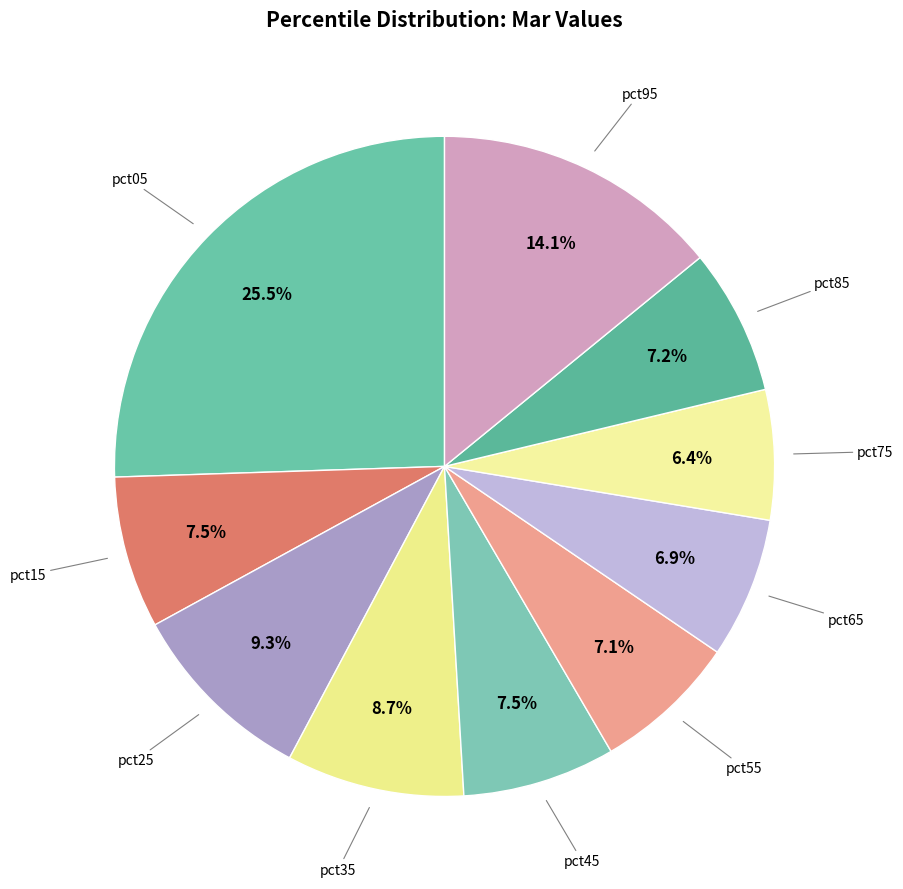

Which category has the smallest portion of the pie?

pct75